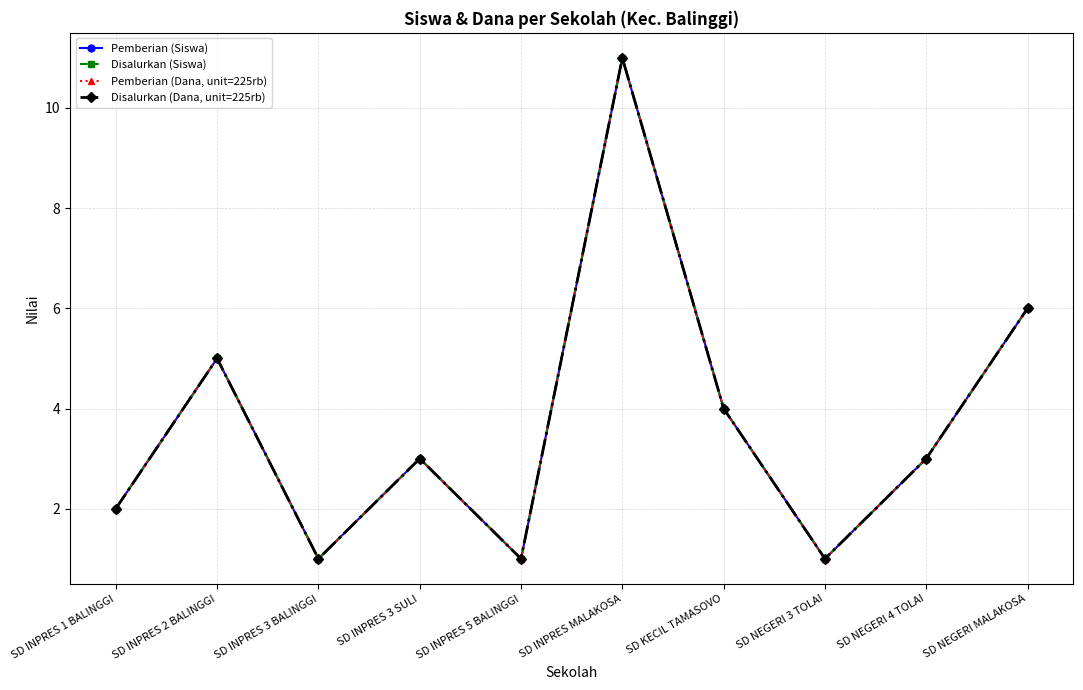

Which series changed the most between SD INPRES 3 SULI and SD NEGERI MALAKOSA?

Pemberian (Siswa)